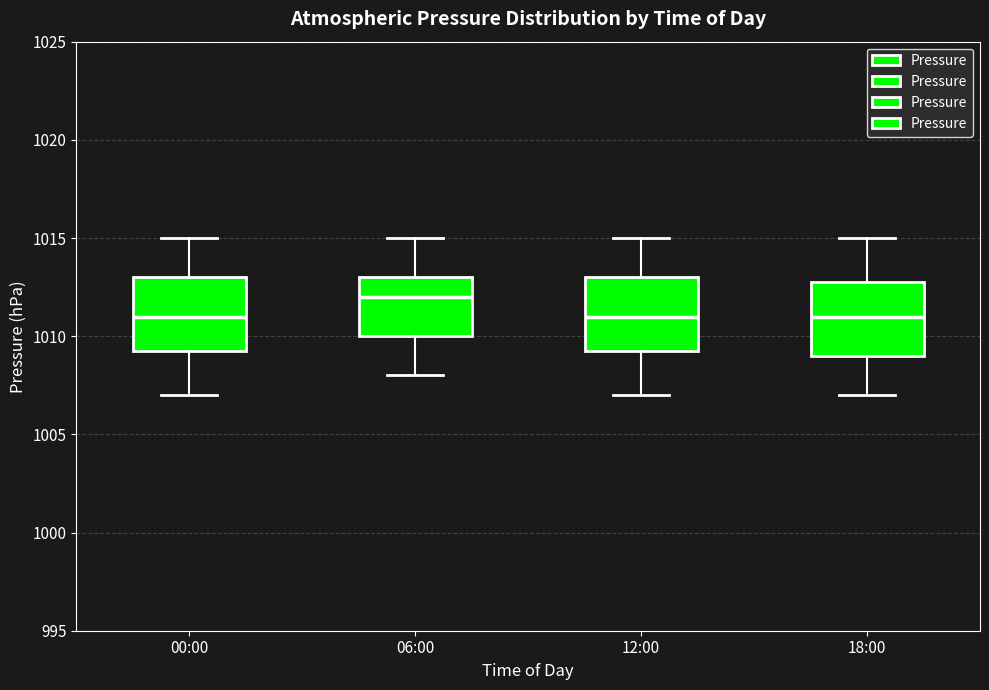

Which box has the highest median line?

06:00